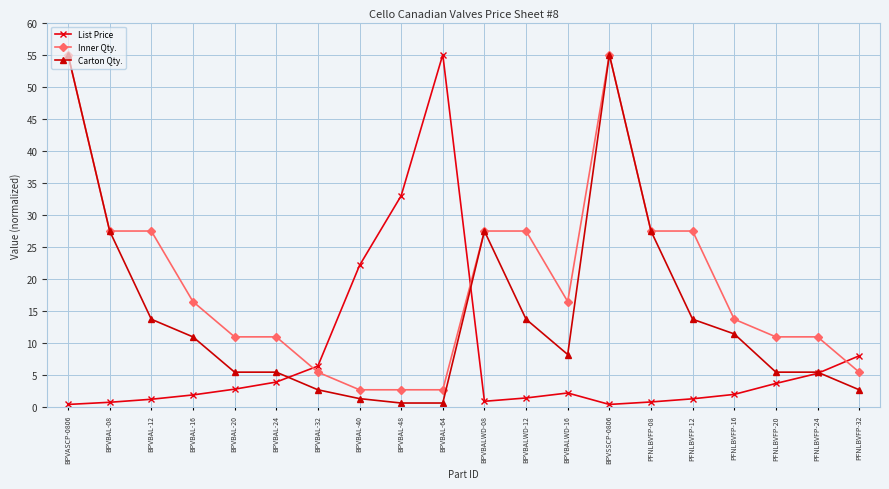

The value of Carton Qty. at BPVBAL-20 is 5.5. True or false?

True